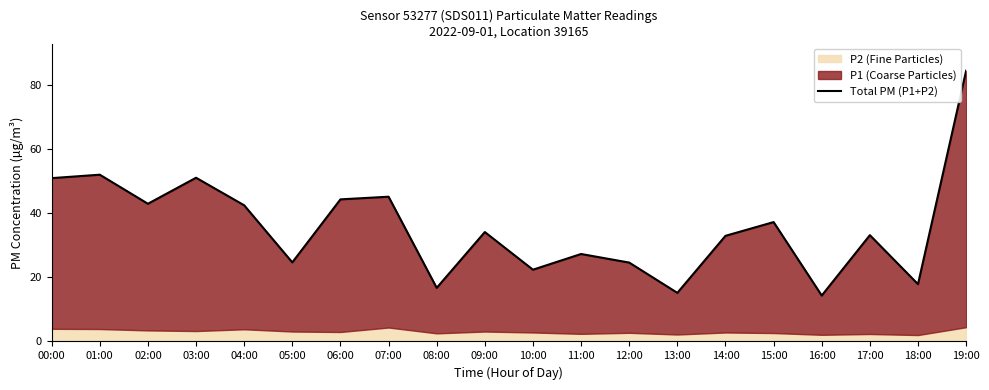

Count the number of categories in the chart.

20